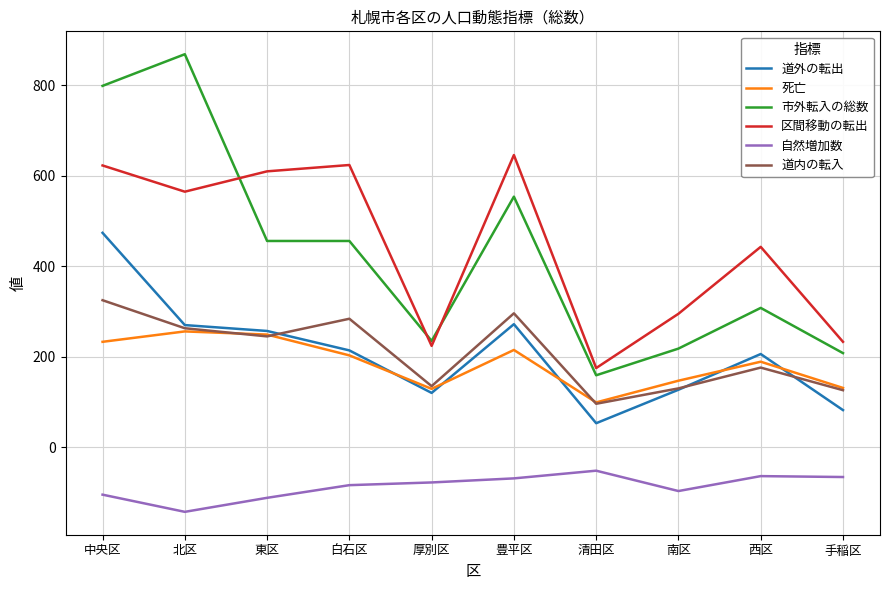

True or false: 道内の転入 and 市外転入の総数 intersect in this chart.

False